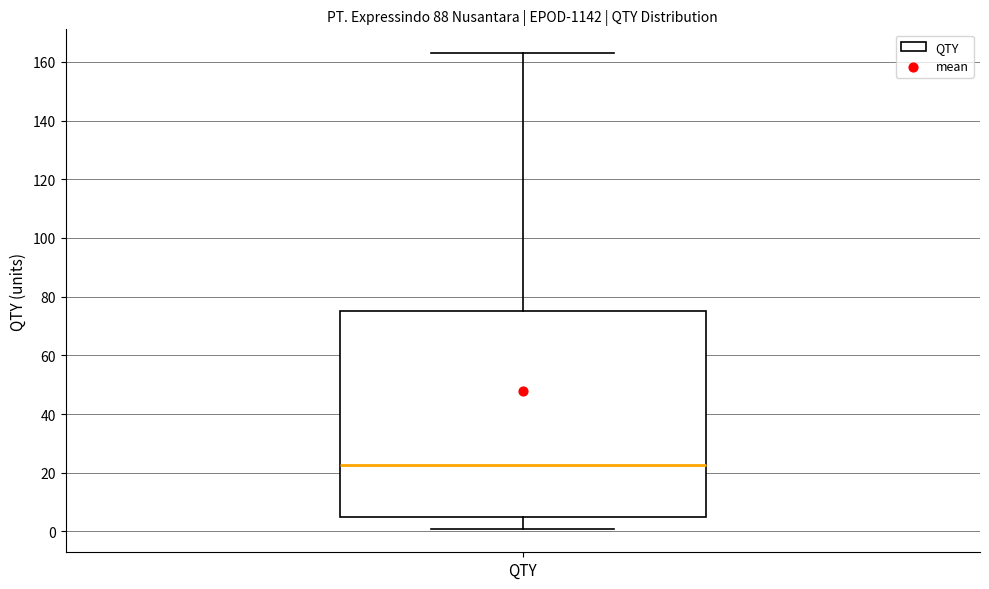

Read this box plot against the y-axis: the position of the median line, the range covered by the box, and the ends of both whiskers. The values are not printed on the chart, so give them approximately, as read against the axis.

median 22, box 6 to 76, whiskers 2 to 164